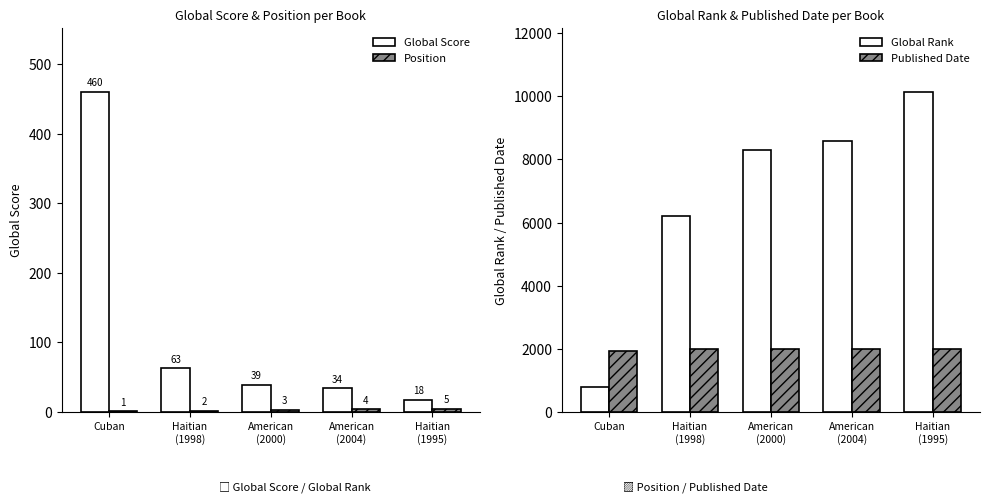

At which label does Global Rank first exceed 8309?

American
(2004)